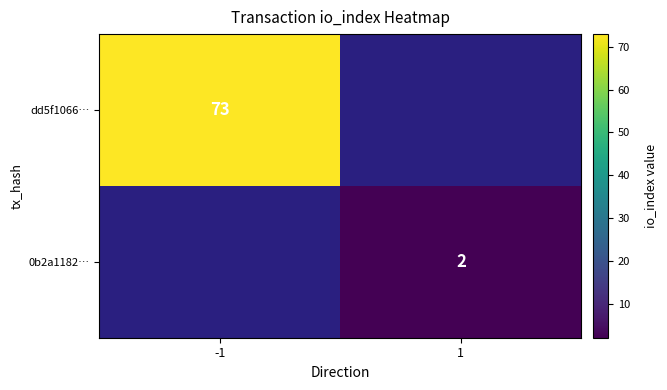

How many series are shown in this chart?

2